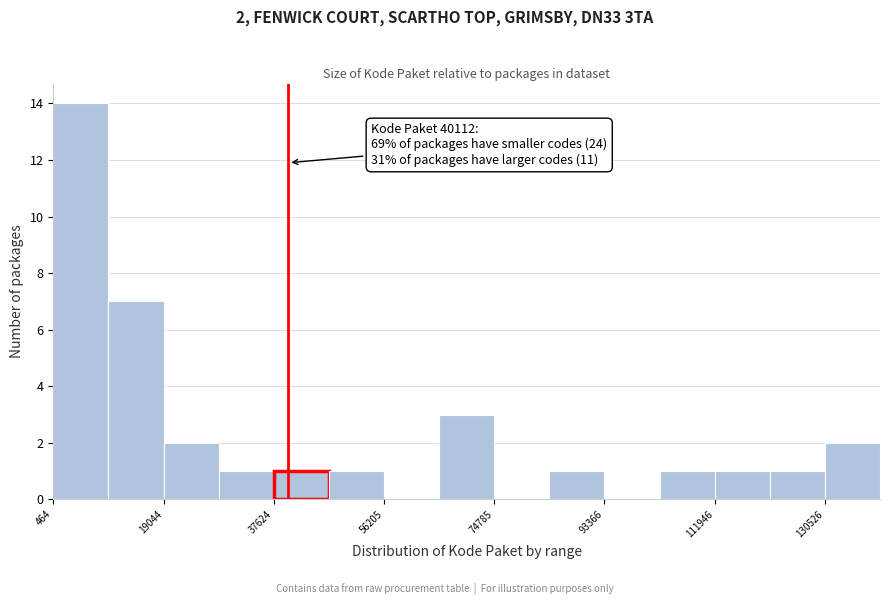

Which range on the x-axis has the tallest bar?

0 to 10000